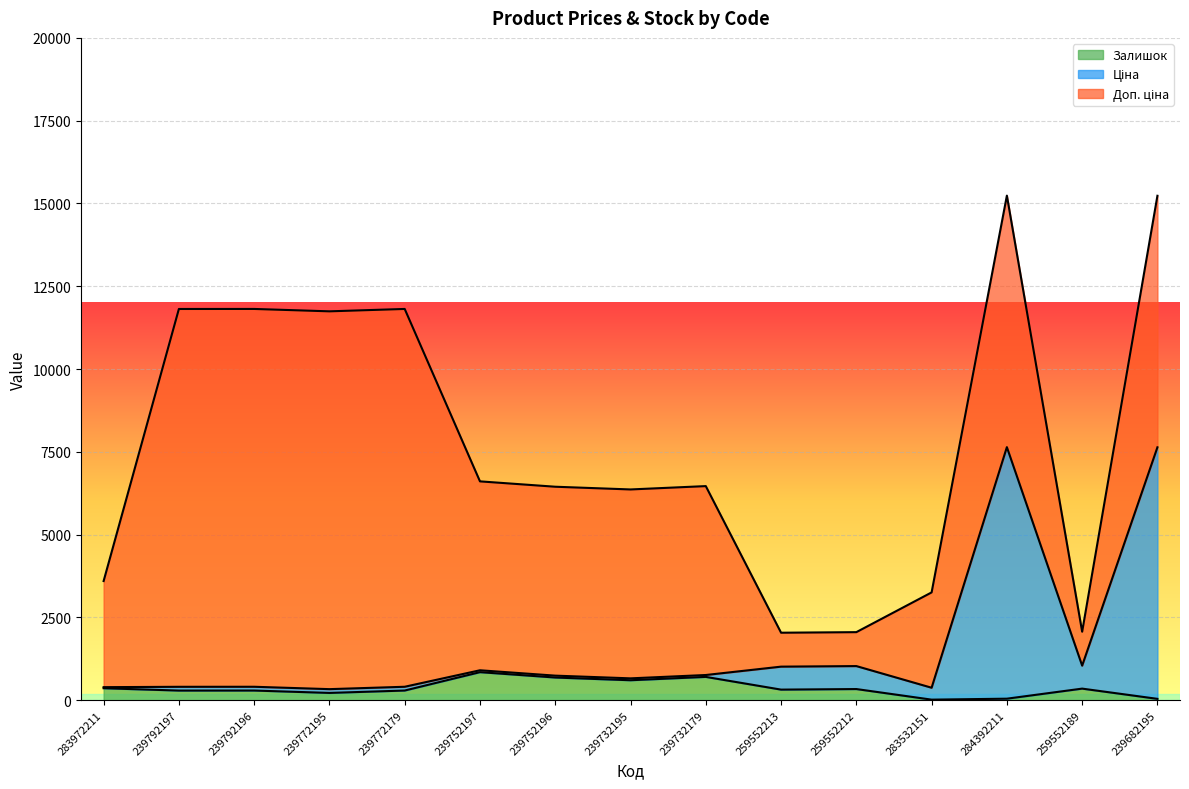

List the labels in order of Залишок value, largest first.

239752197, 239732179, 239752196, 239732195, 283972211, 259552189, 259552212, 259552213, 239792196, 239772179, 239792197, 239772195, 284392211, 239682195, 283532151